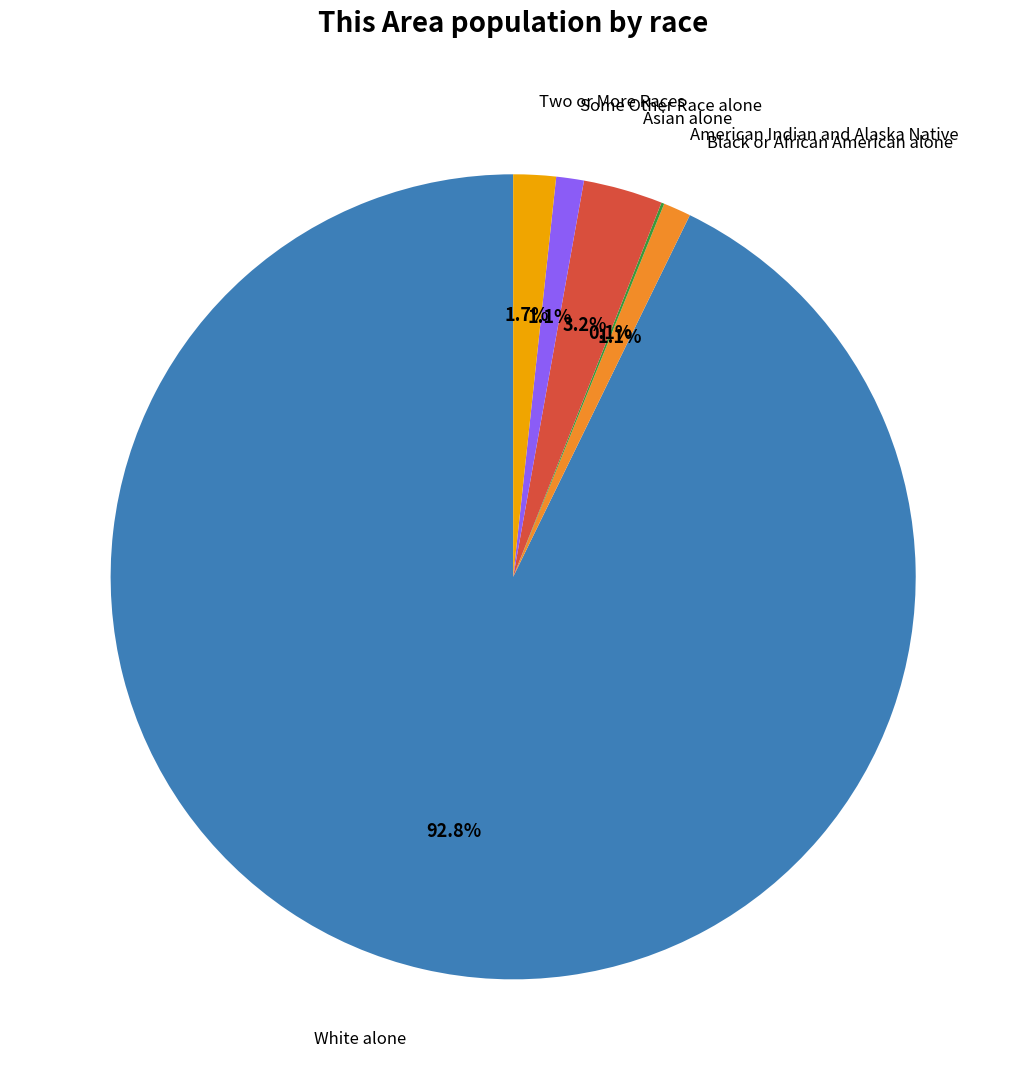

Is there a majority slice in this chart?

Yes